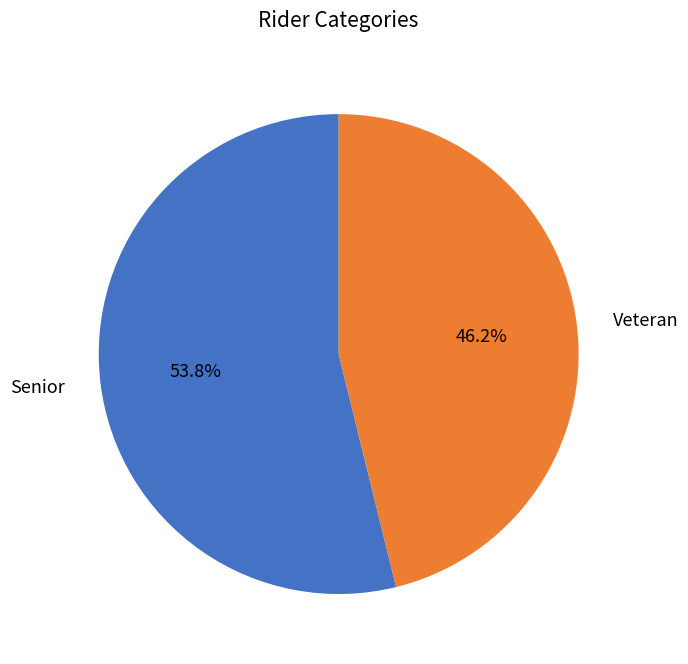

Which category has the smallest portion of the pie?

Veteran